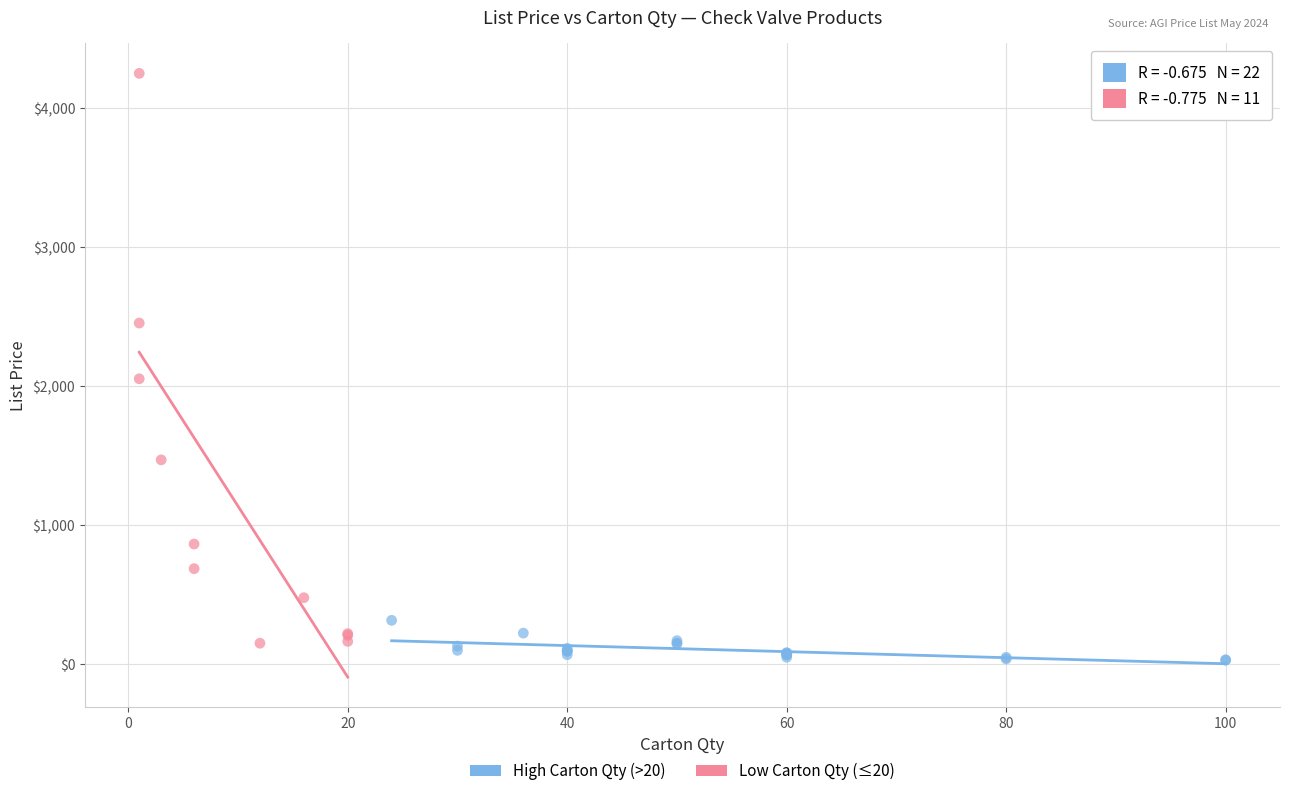

Which series has the largest Y range (max minus min)?

Low Carton Qty (≤20)